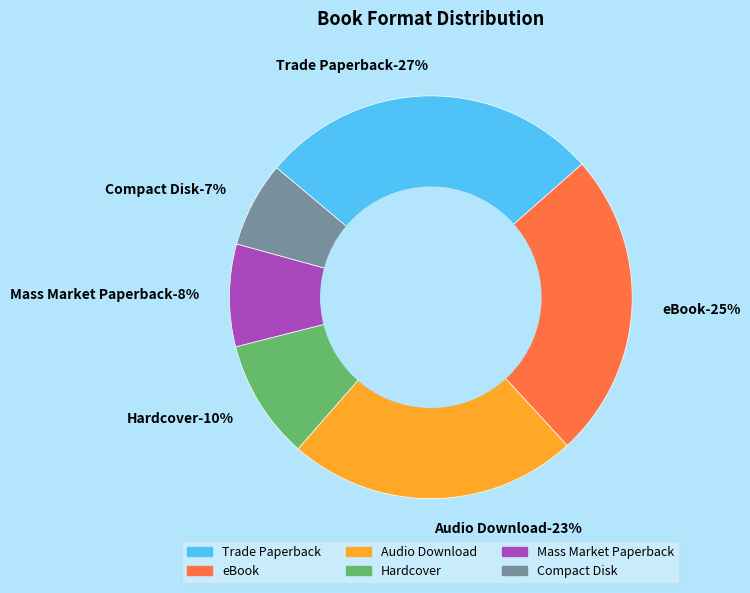

Which slice is the largest?

Trade Paperback